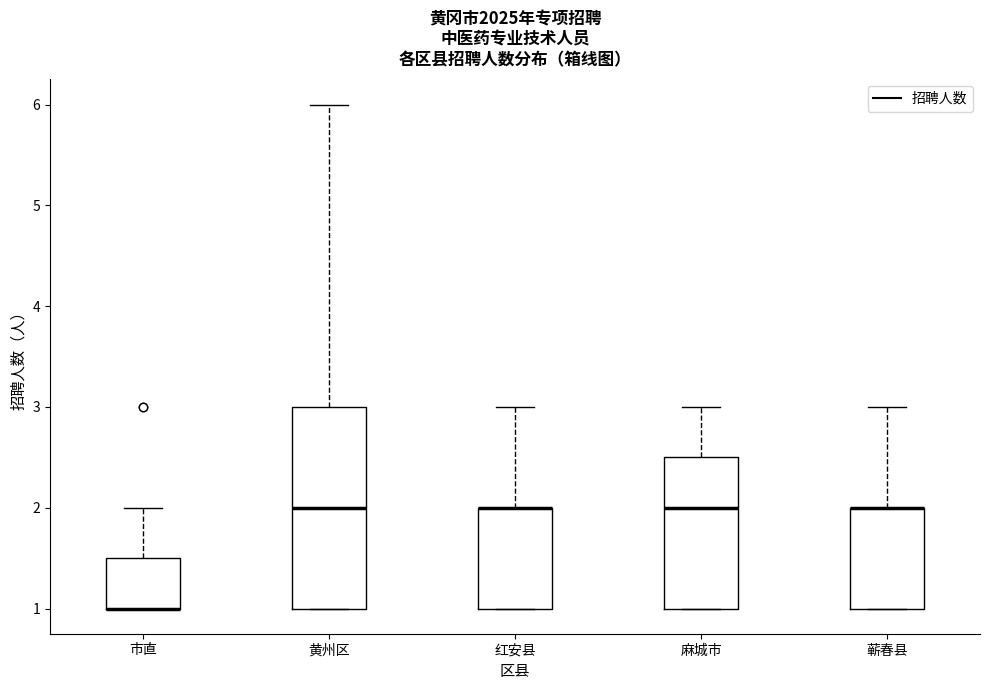

Reading left to right, read every box against the y-axis: the position of its median line, the range the box covers, and the ends of its whiskers. The values are not printed on the chart, so give them approximately, as read against the axis.

市直: median 1.0 (drawn on the box's lower edge), box 1.0 to 1.5, whiskers 1.0 to 2.0
黄州区: median 2.0, box 1.0 to 3.0, whiskers 1.0 to 6.0
红安县: median 2.0 (drawn on the box's upper edge), box 1.0 to 2.0, whiskers 1.0 to 3.0
麻城市: median 2.0, box 1.0 to 2.5, whiskers 1.0 to 3.0
蕲春县: median 2.0 (drawn on the box's upper edge), box 1.0 to 2.0, whiskers 1.0 to 3.0